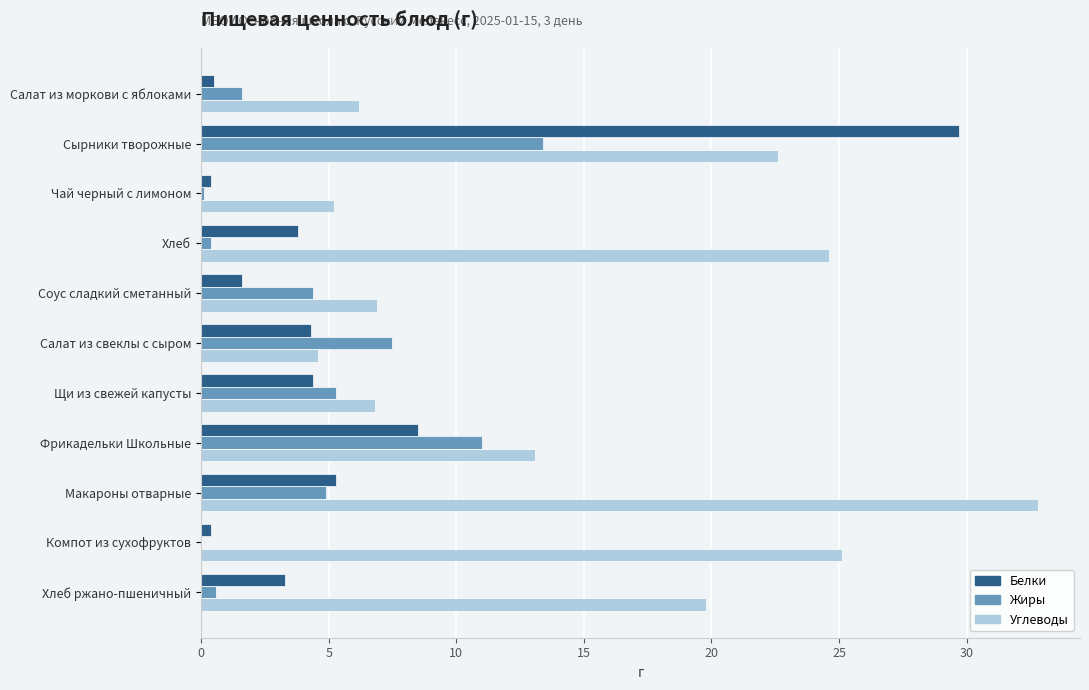

Which series changed the most between Сырники творожные and Хлеб ржано-пшеничный?

Белки